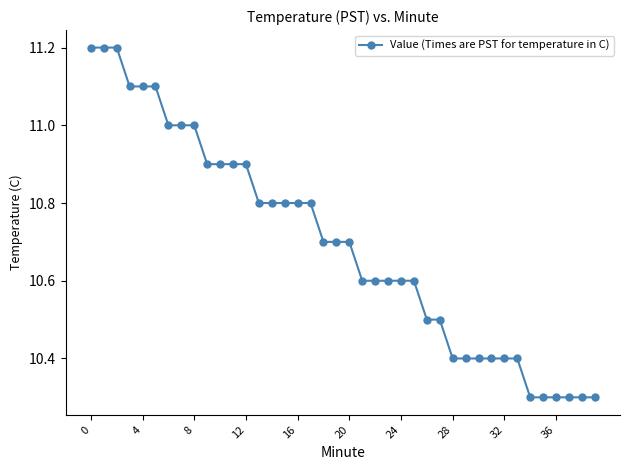

What is the smallest value displayed?

10.3